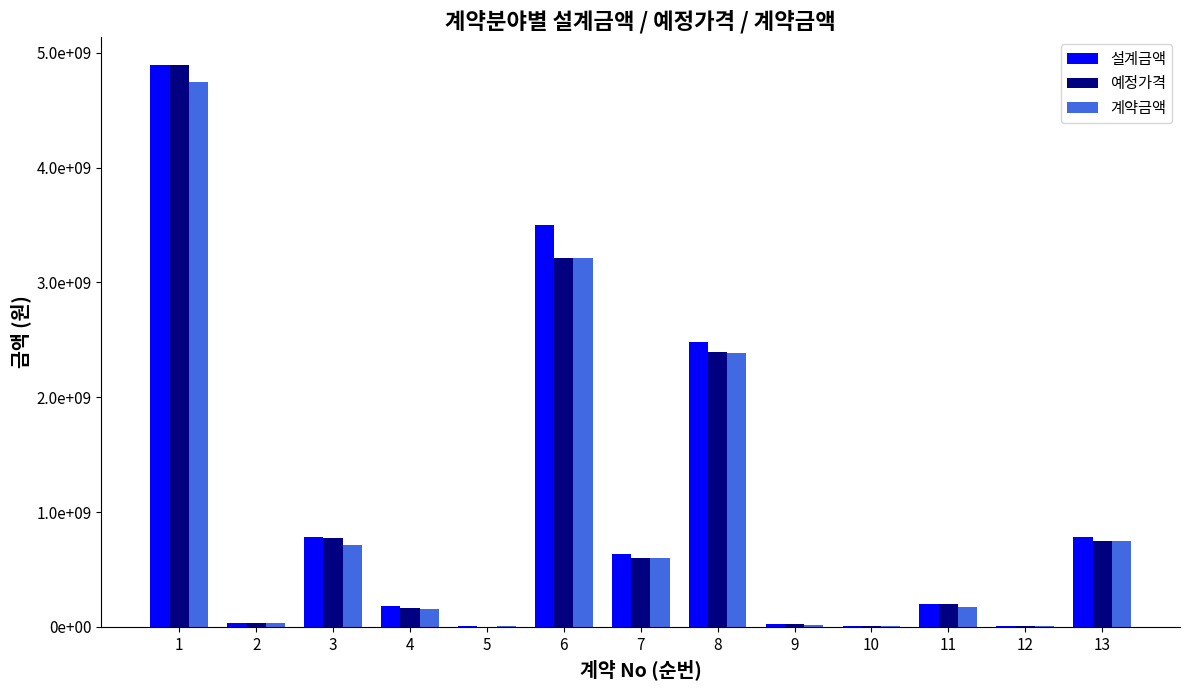

What are all the series names shown in the legend?

설계금액, 예정가격, 계약금액